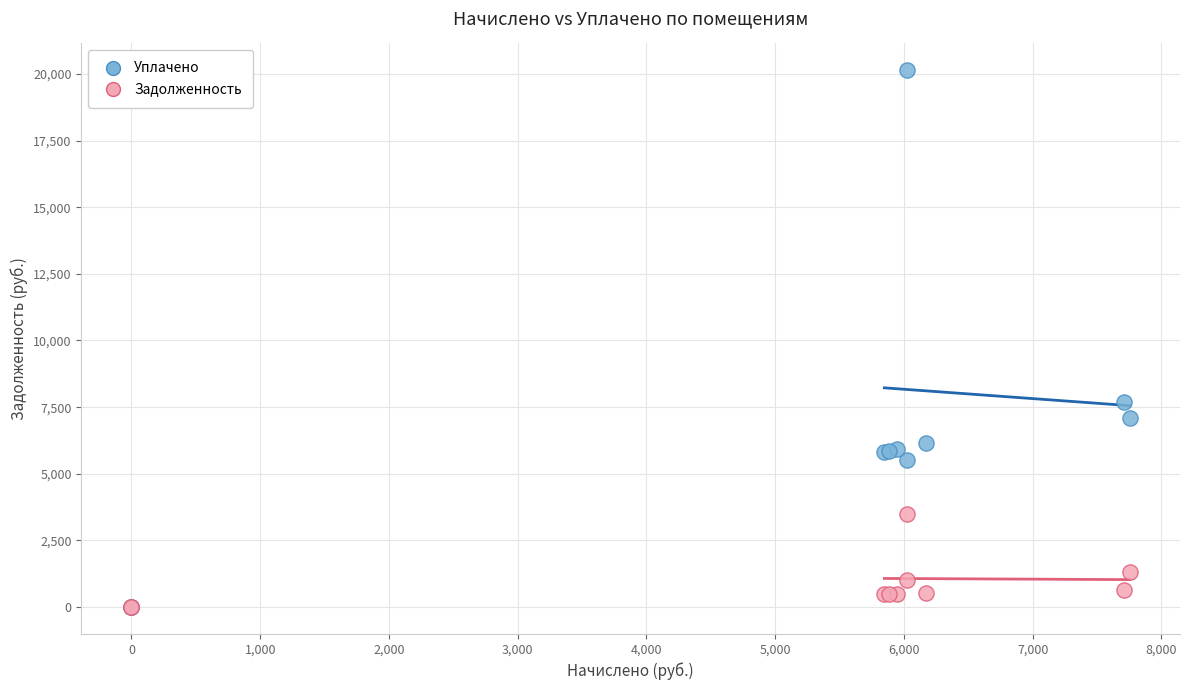

Across all series, what Y value is closest to 10066?

7682.9